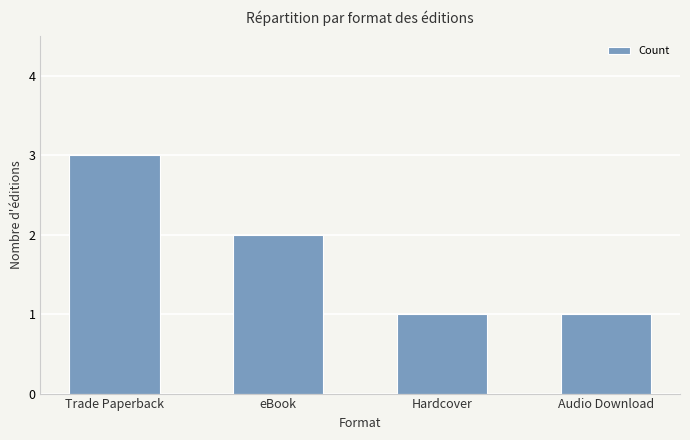

What is the greatest value displayed?

3